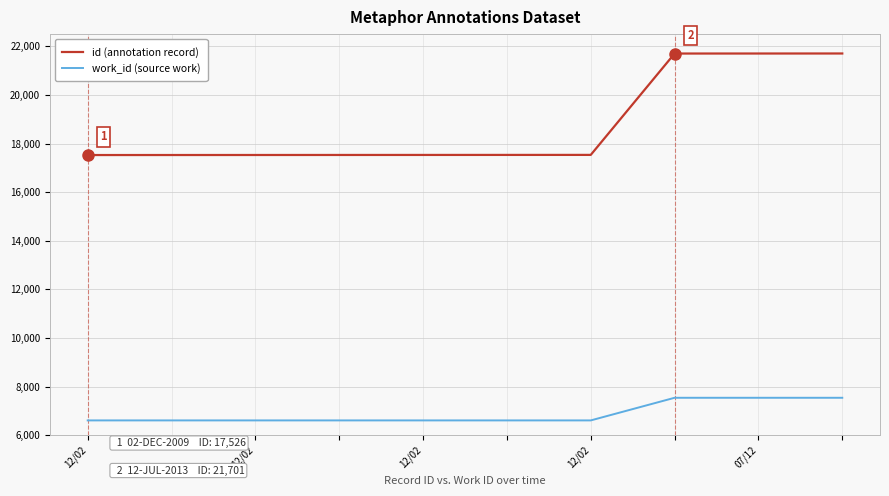

Which series has the widest spread of values?

id (annotation record)